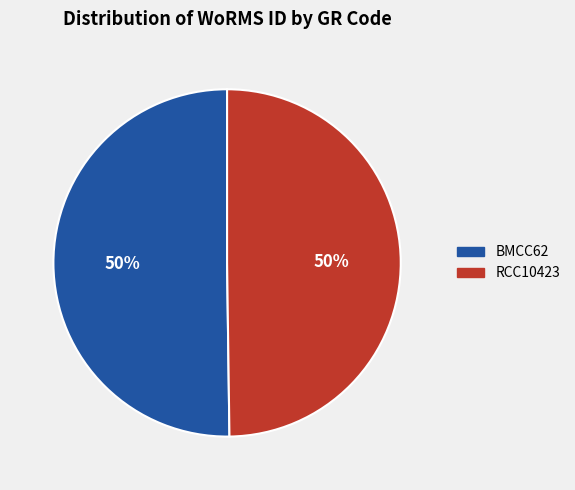

Approximately how many times larger is the value at RCC10423 compared to BMCC62?

1.0